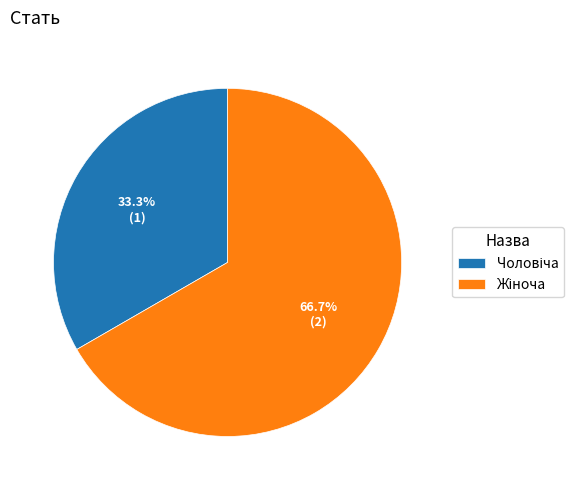

To the nearest percent, what is the average slice percentage?

50%